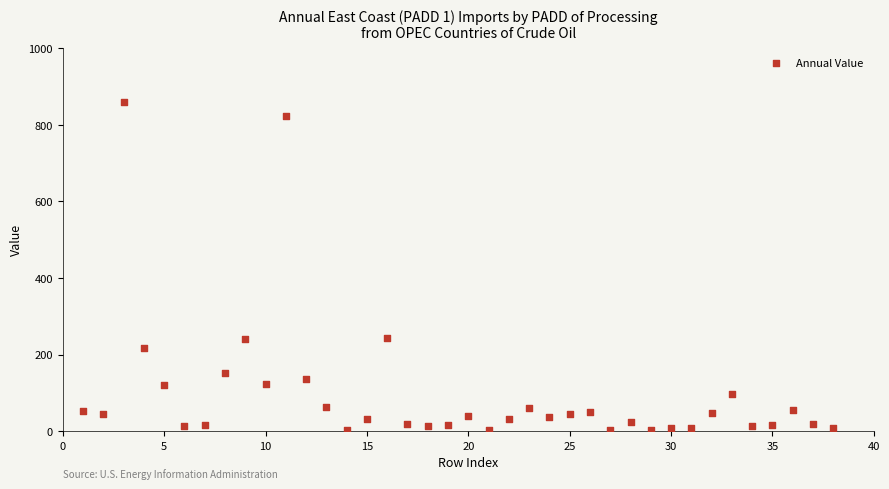

What is the range of X values (max minus min)?

37